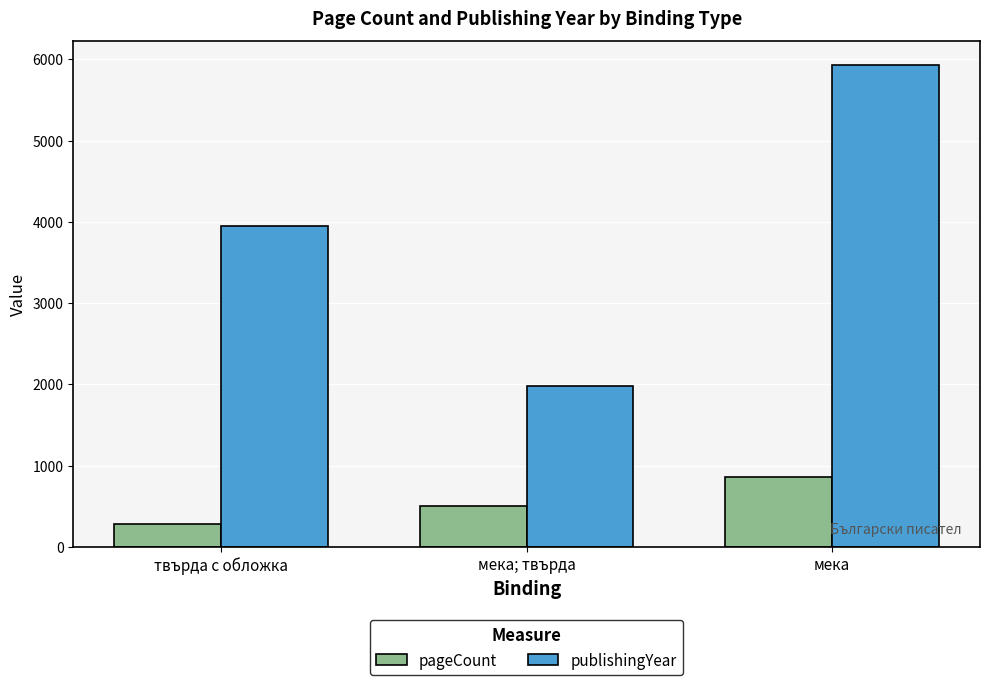

How many data points does each series have?

3